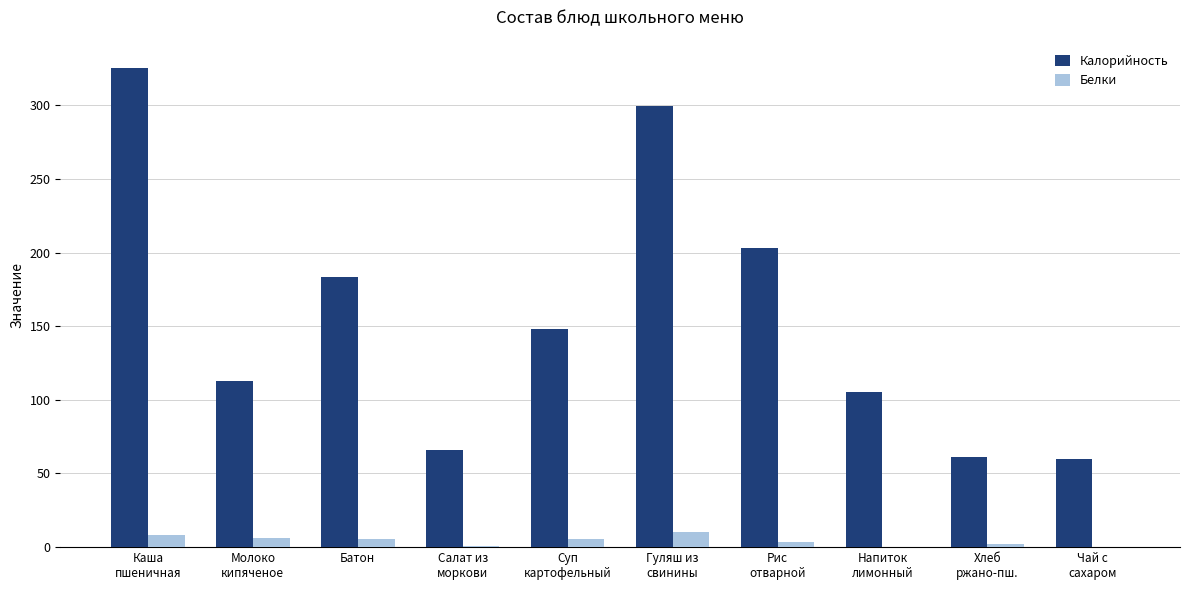

True or false: Калорийность has a value of 110.1 at Салат из
моркови.

False